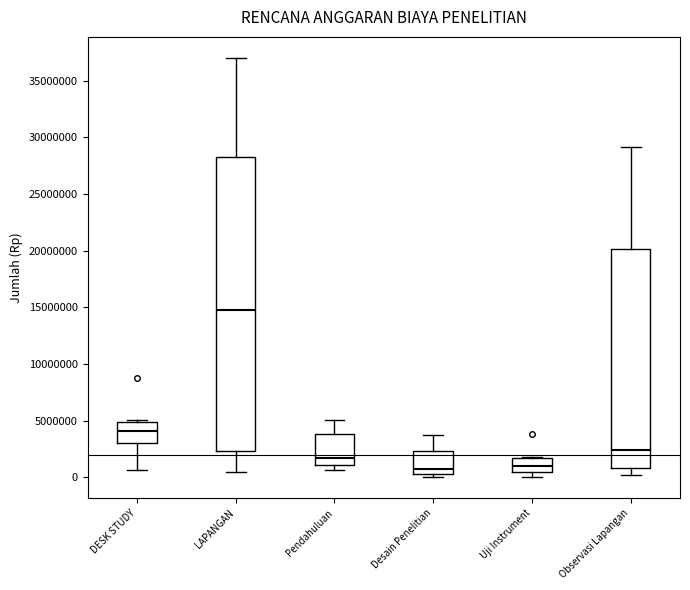

Which box's median line is the highest?

LAPANGAN